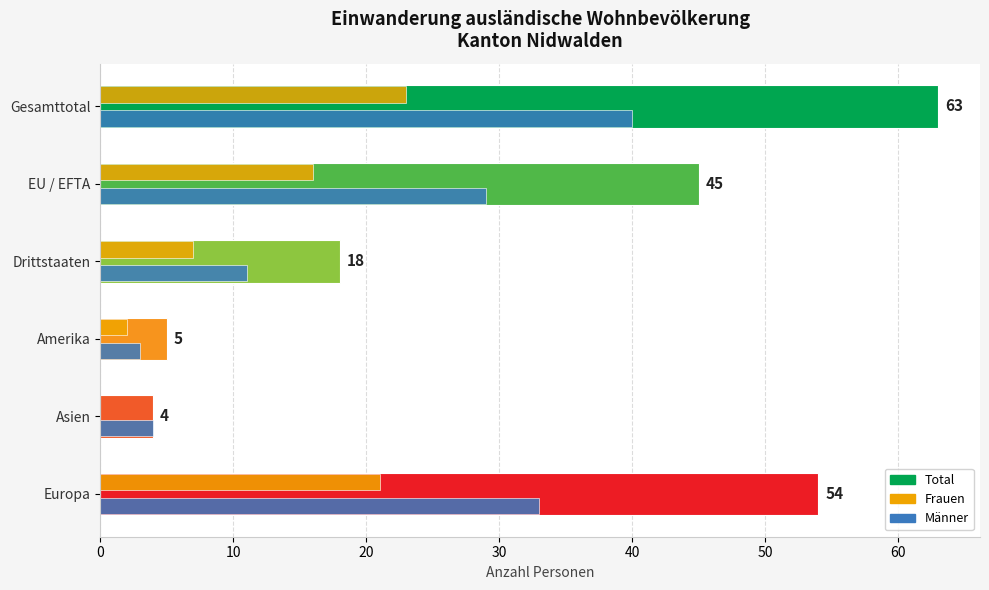

What is the sum of all Männer values?

120